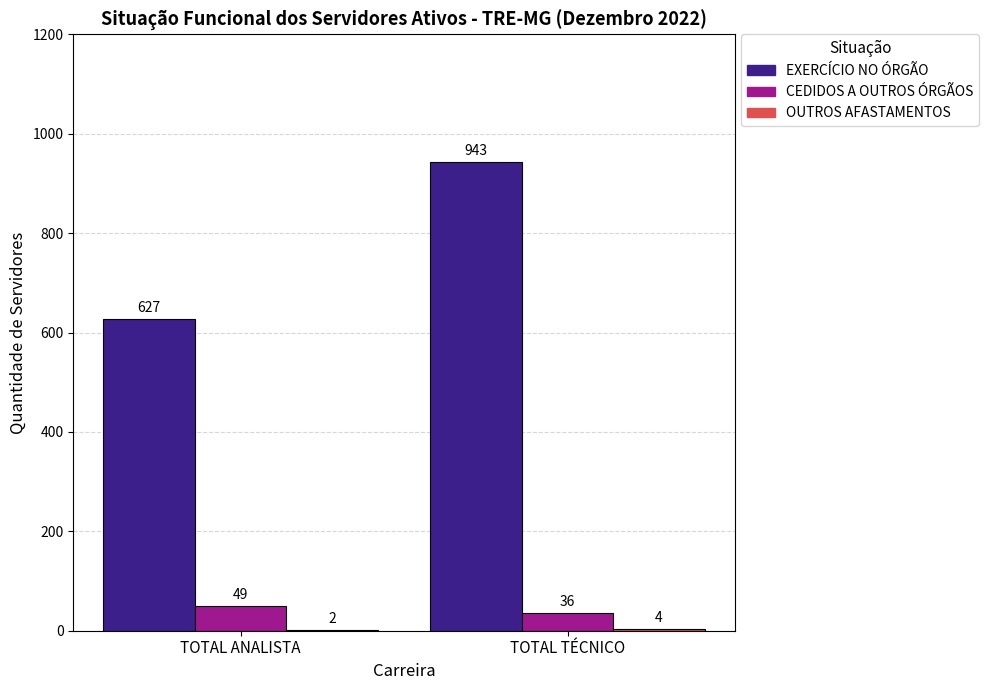

Which category has the highest value in the EXERCÍCIO NO ÓRGÃO series?

TOTAL TÉCNICO